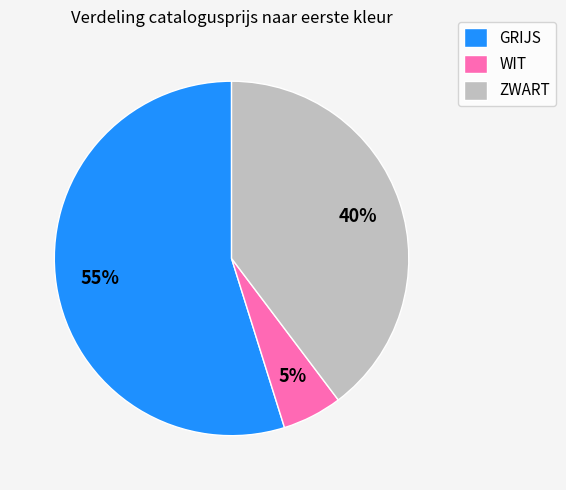

Combined, do WIT and ZWART account for over 50%?

No